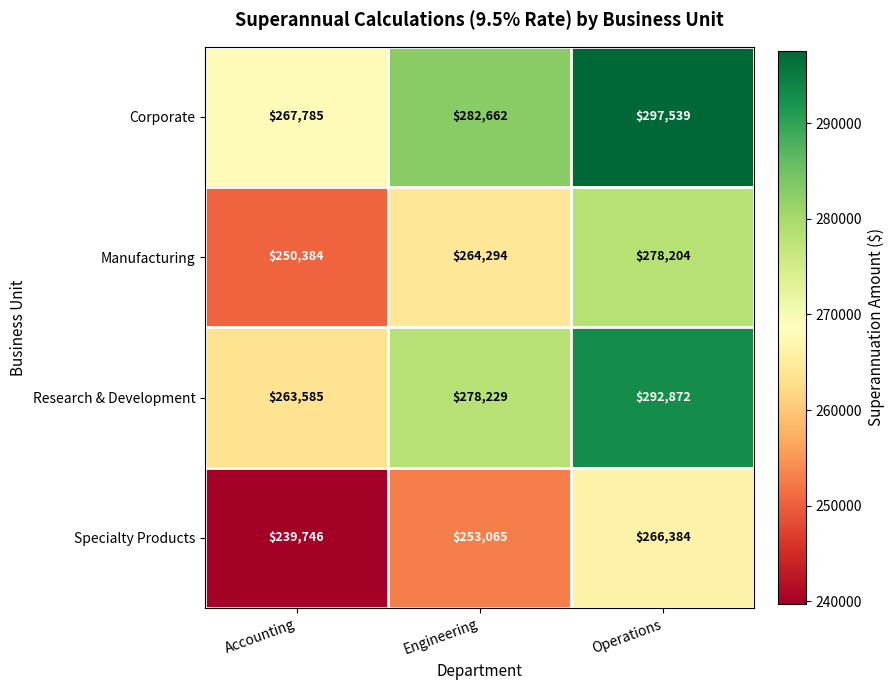

At which category is the sum across all series the highest?

Operations